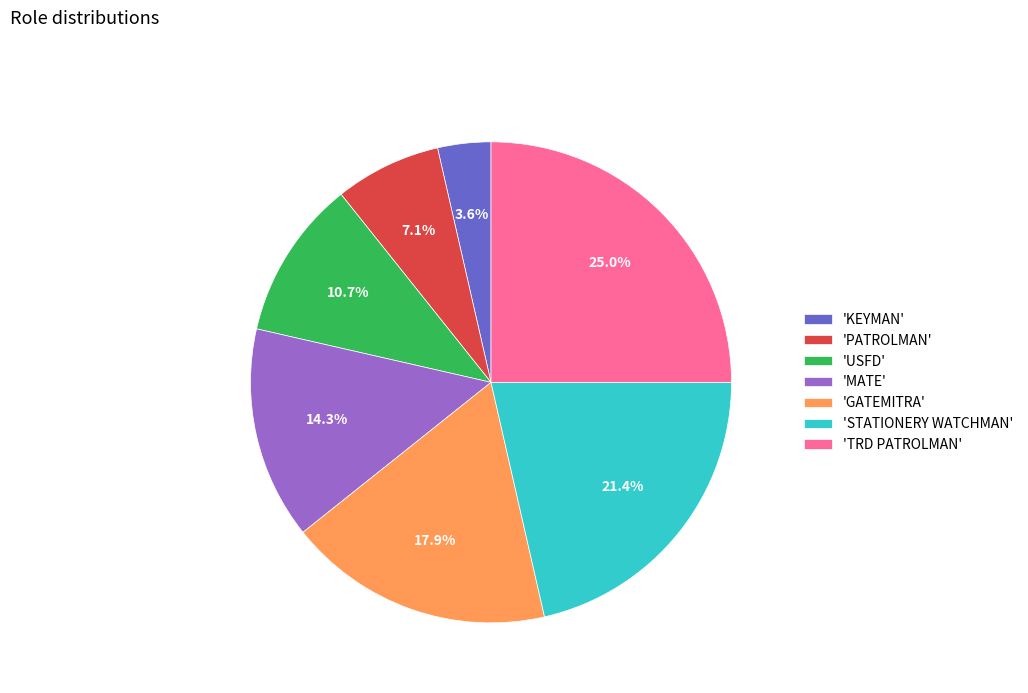

Combined, do 'MATE' and 'PATROLMAN' account for over 50%?

No